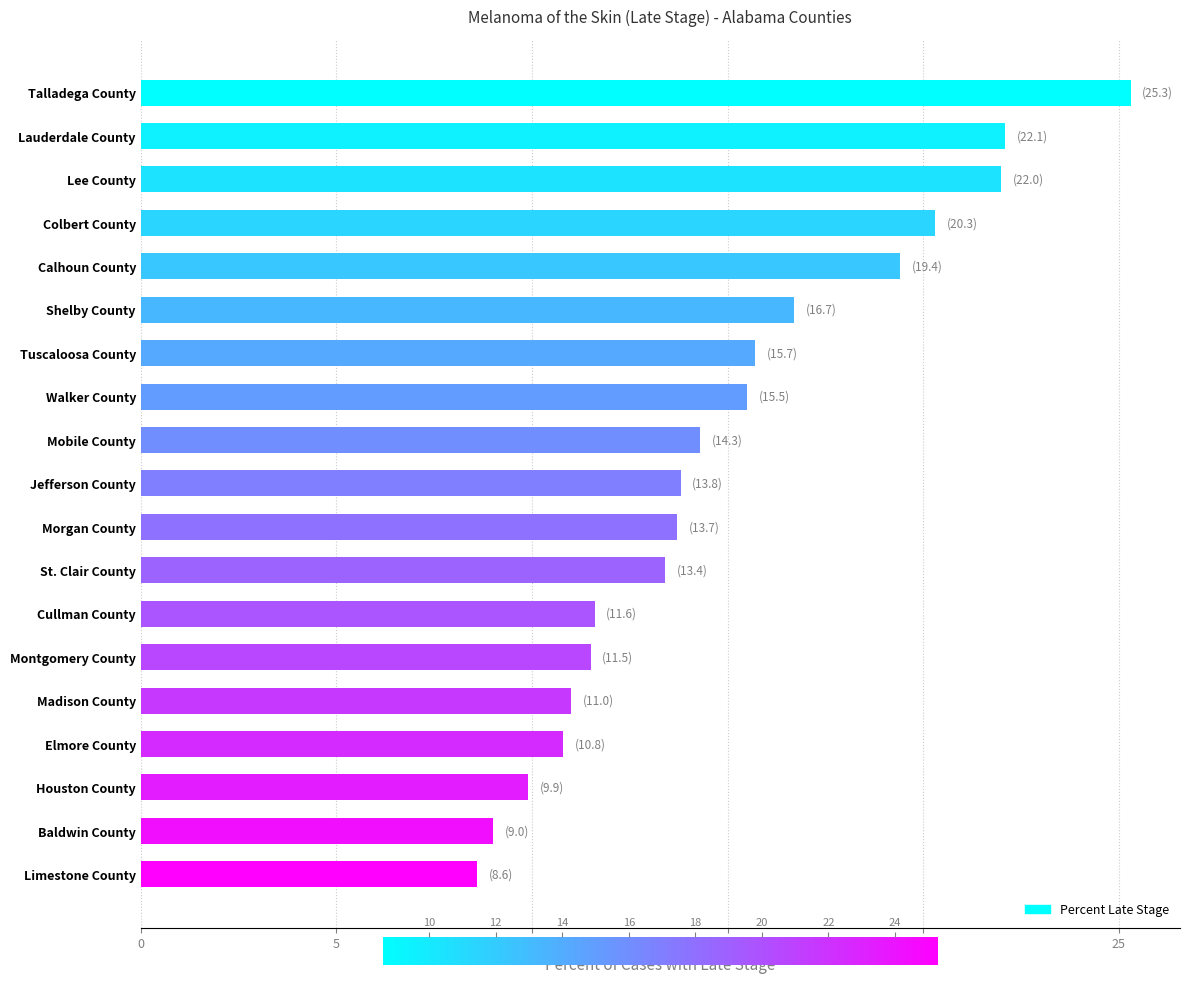

The value at Shelby County is 16.7. True or false?

True